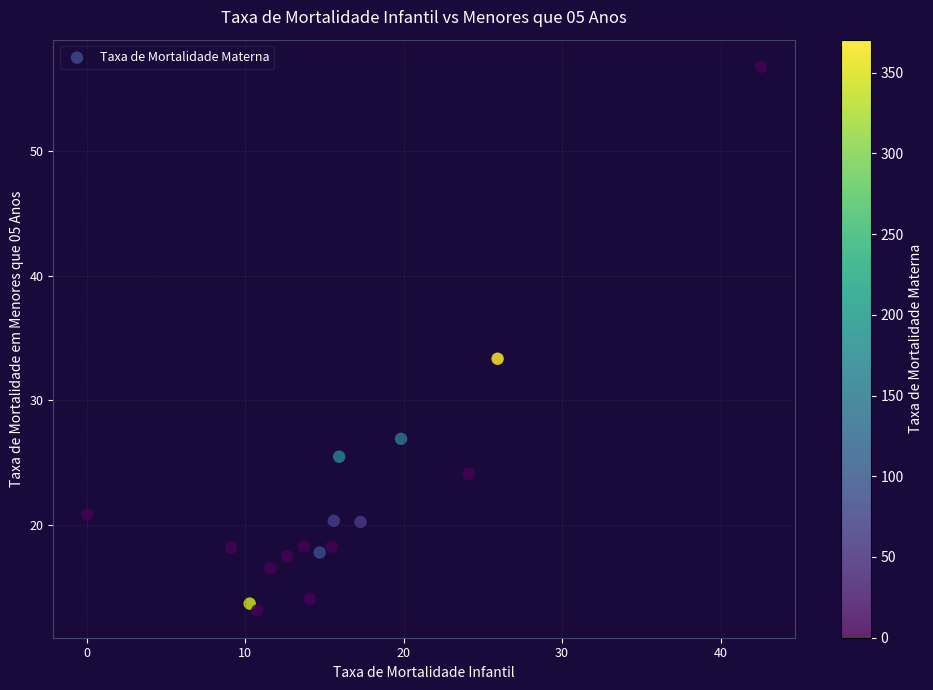

What is the range of Y values (max minus min)?

43.6